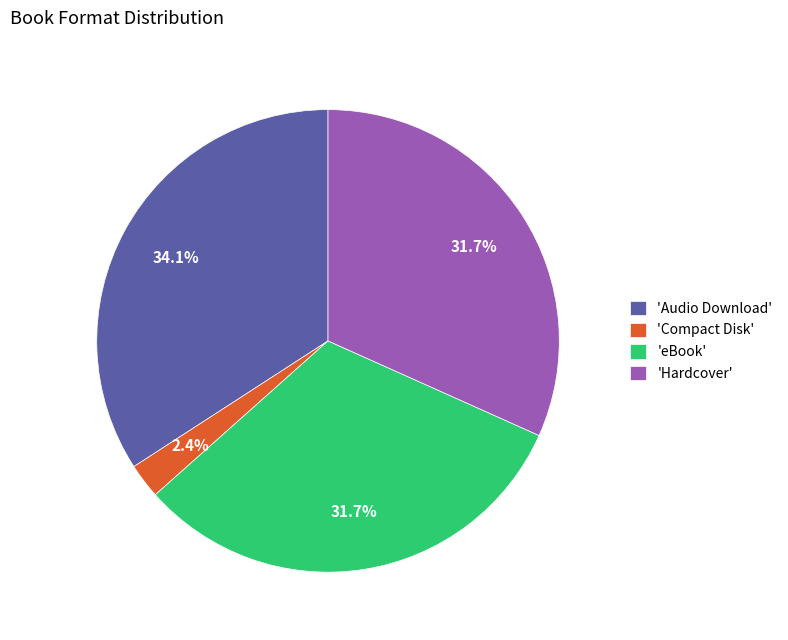

What is the largest slice in the pie chart?

'Audio Download'